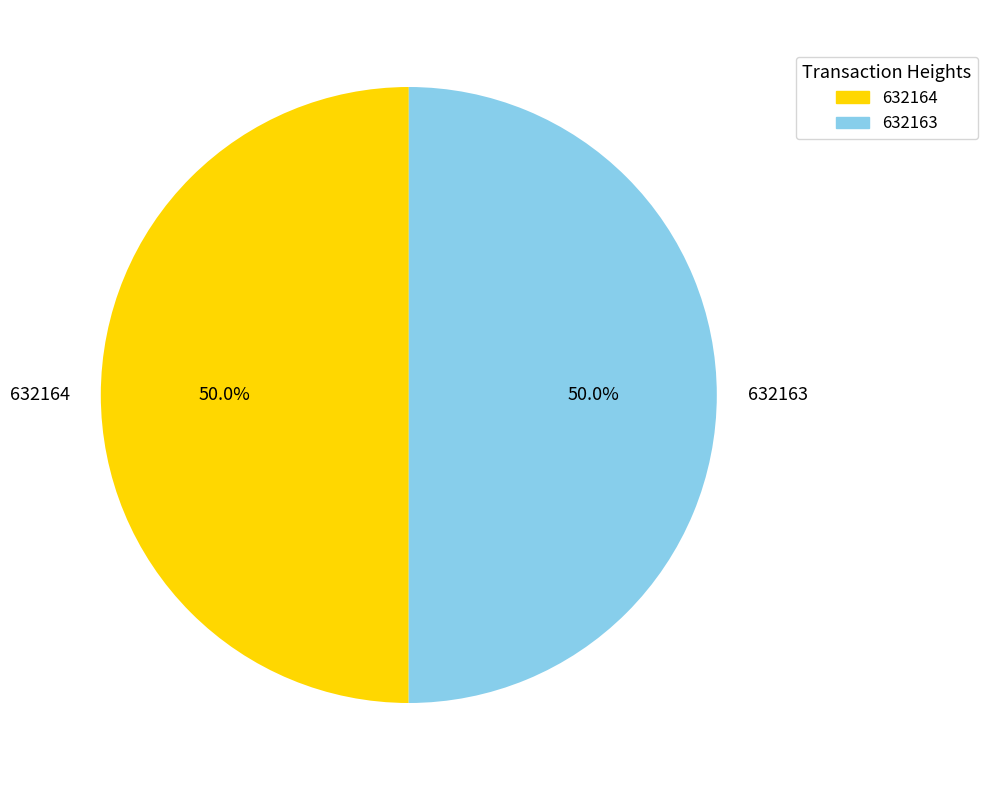

Combined, do 632164 and 632163 account for over 50%?

Yes